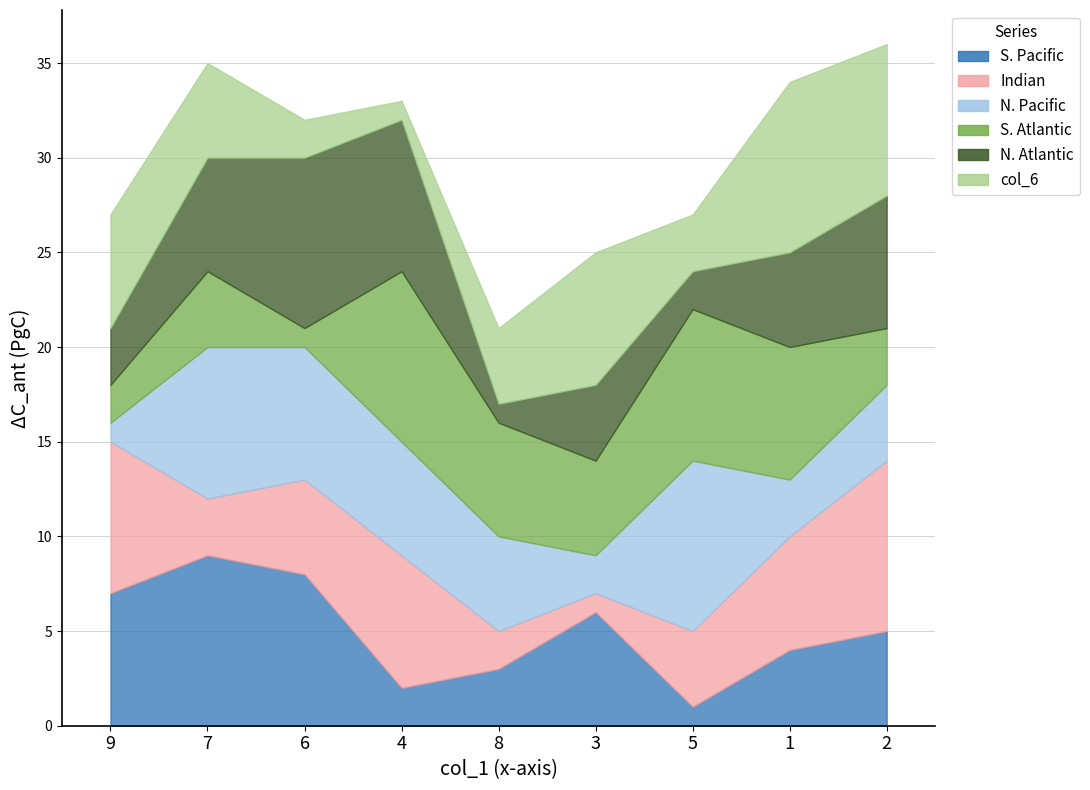

How many lines are shown in the chart?

6